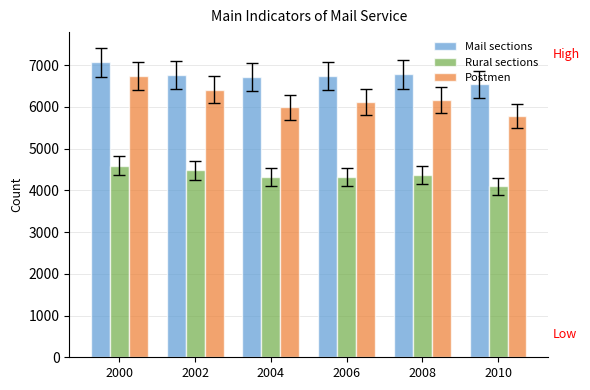

What are all the series names shown in the legend?

Mail sections, Rural sections, Postmen